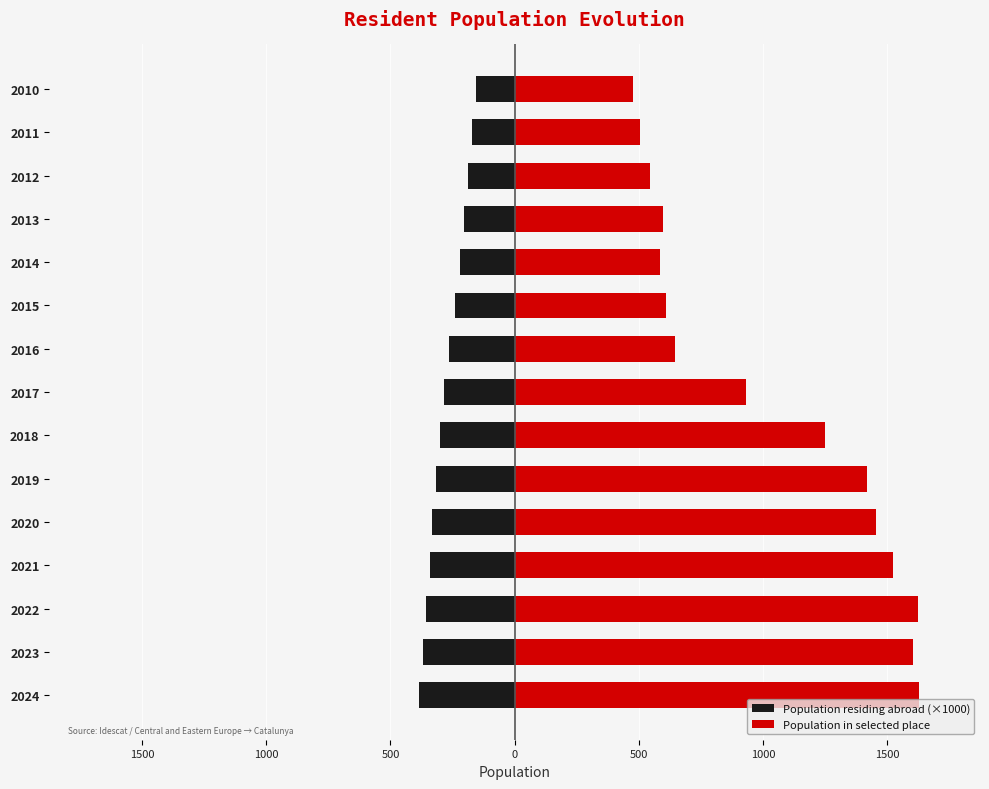

Rank the series by their maximum value, from lowest to highest.

Population residing abroad (×1000), Population in selected place